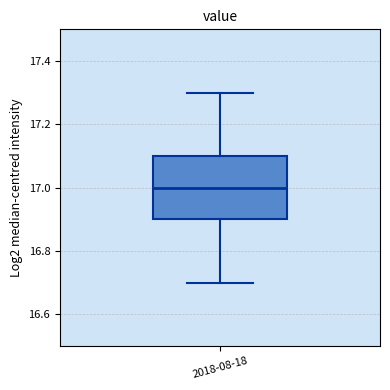

Read this box plot against the y-axis: the position of the median line, the range covered by the box, and the ends of both whiskers. The values are not printed on the chart, so give them approximately, as read against the axis.

median 17.0, box 16.9 to 17.1, whiskers 16.7 to 17.3